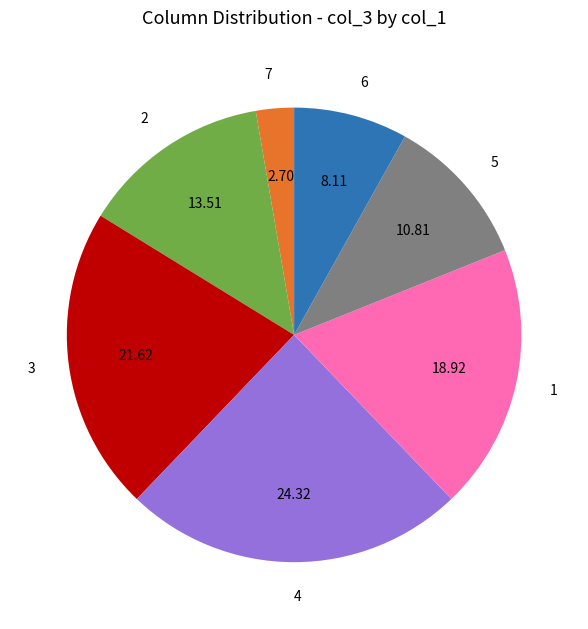

Count the number of slices in the pie.

7